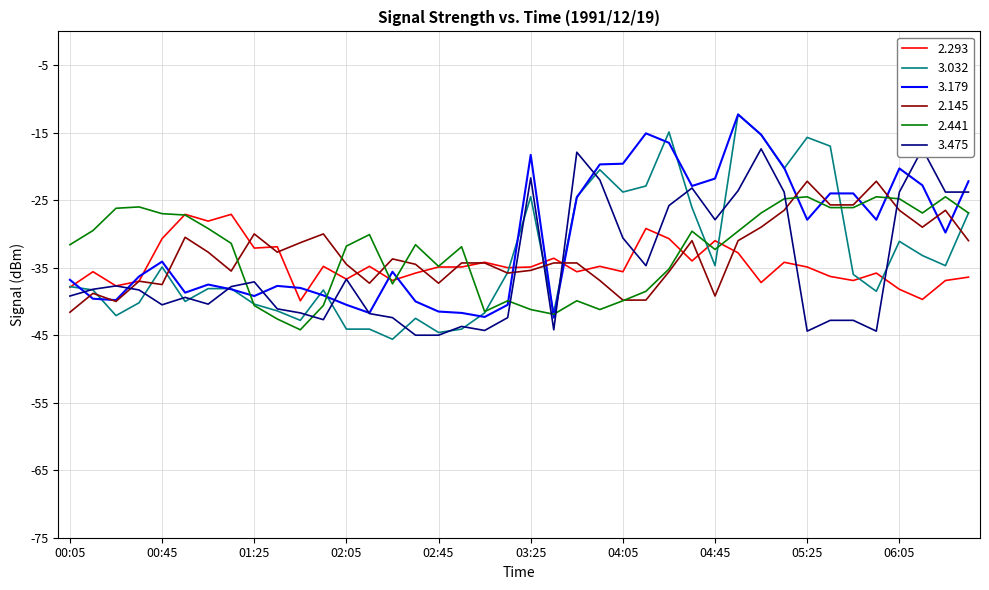

What is the maximum value for 3.179?

-12.3